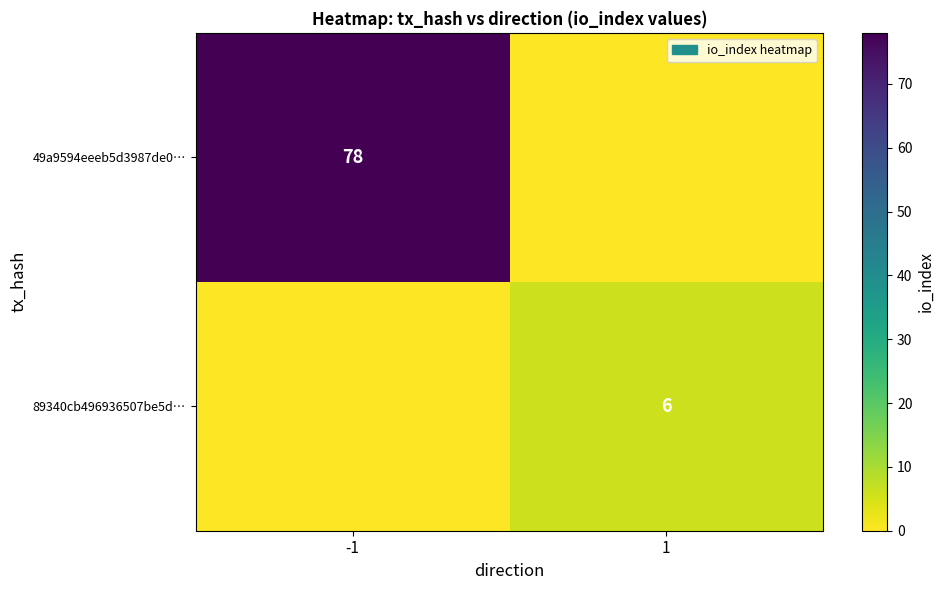

Is it true that 89340cb496936507be5d… equals 6 at 1?

True